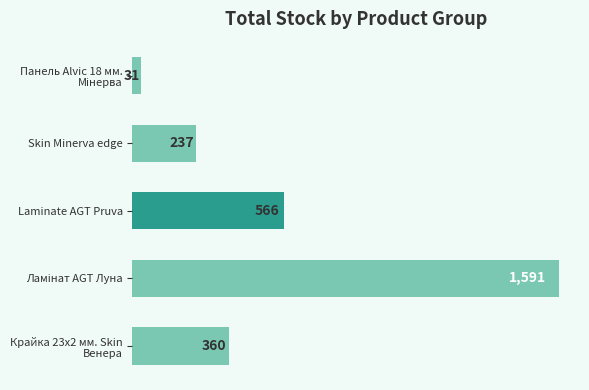

Reading bottom to top, list all the values displayed in this chart.

360	1591	566	237	31